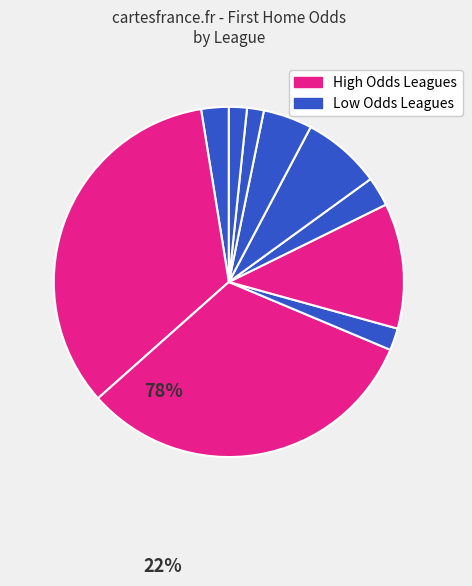

How many segments does this pie chart have?

10